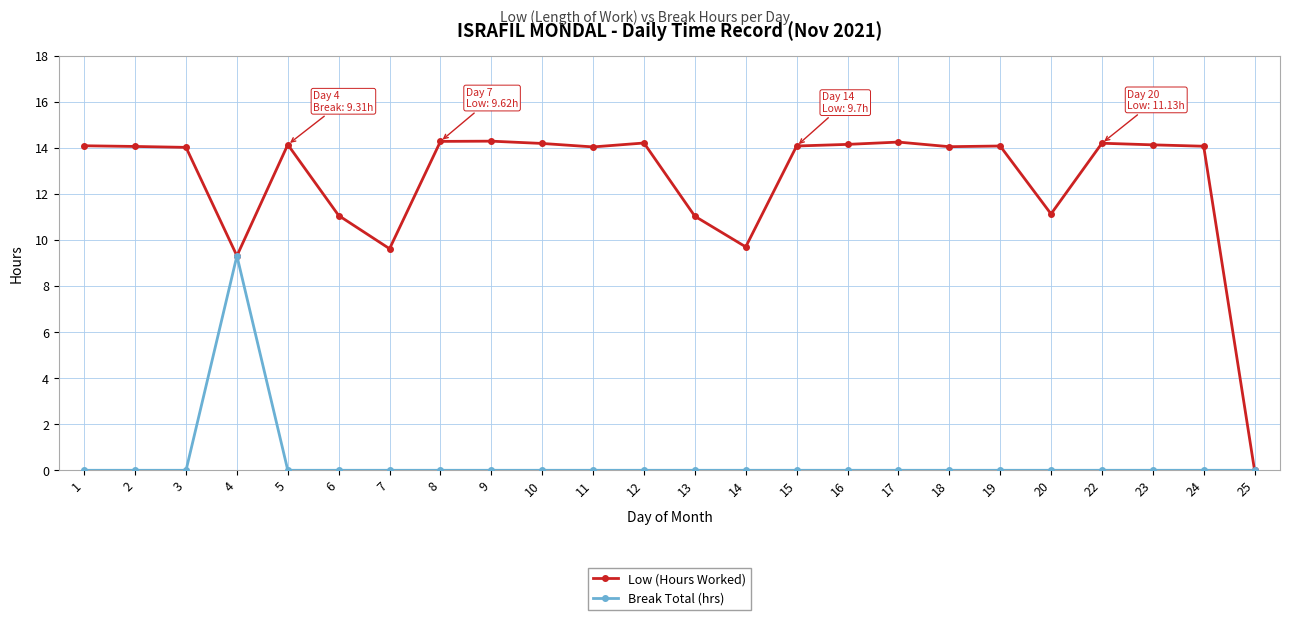

Is it true that Low (Hours Worked) equals 0.0 at 25?

True